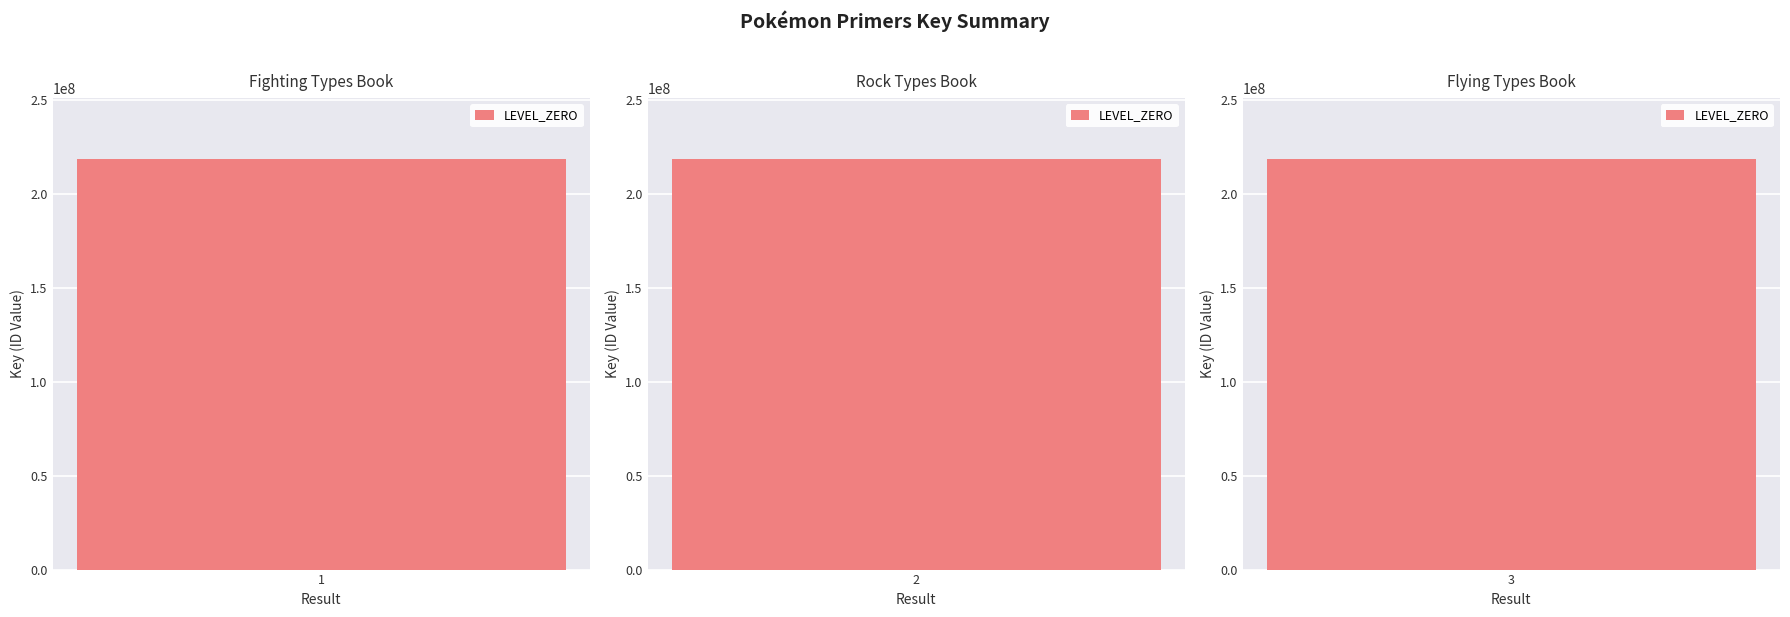

What is the sum of all values?

654951959